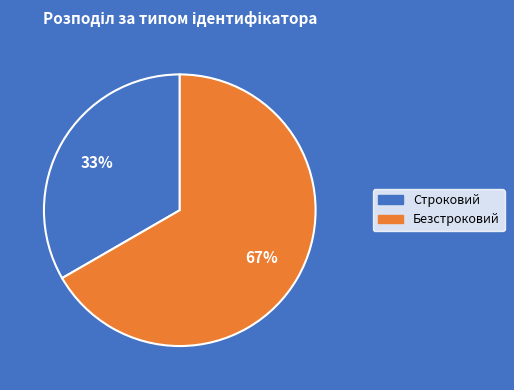

Is Строковий the majority of the pie?

No